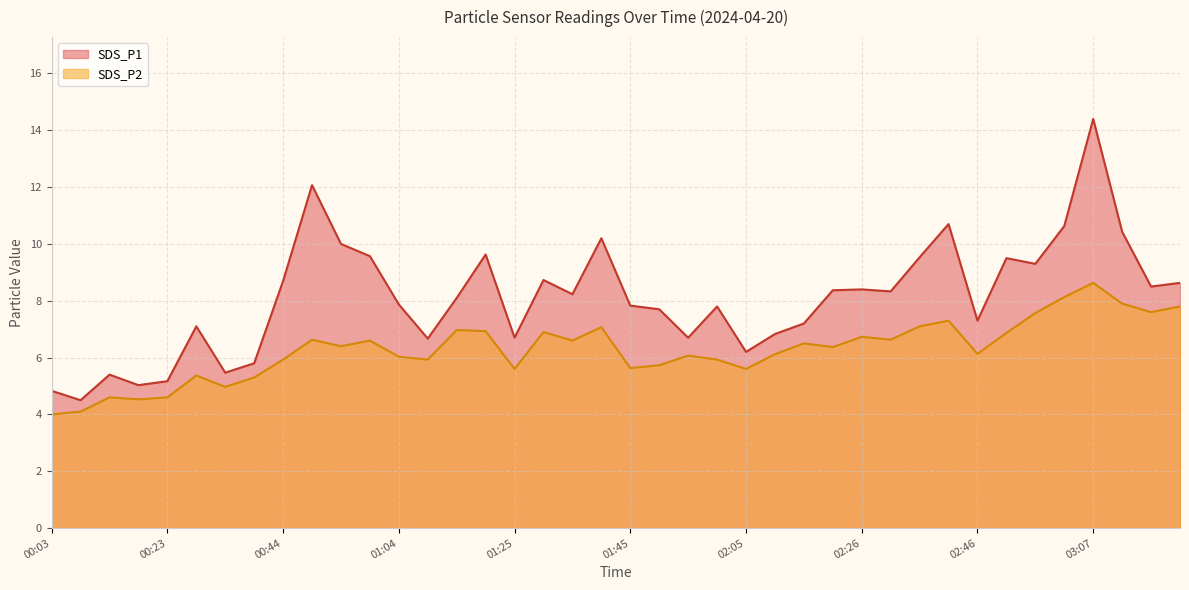

What are all the series names shown in the legend?

SDS_P1, SDS_P2